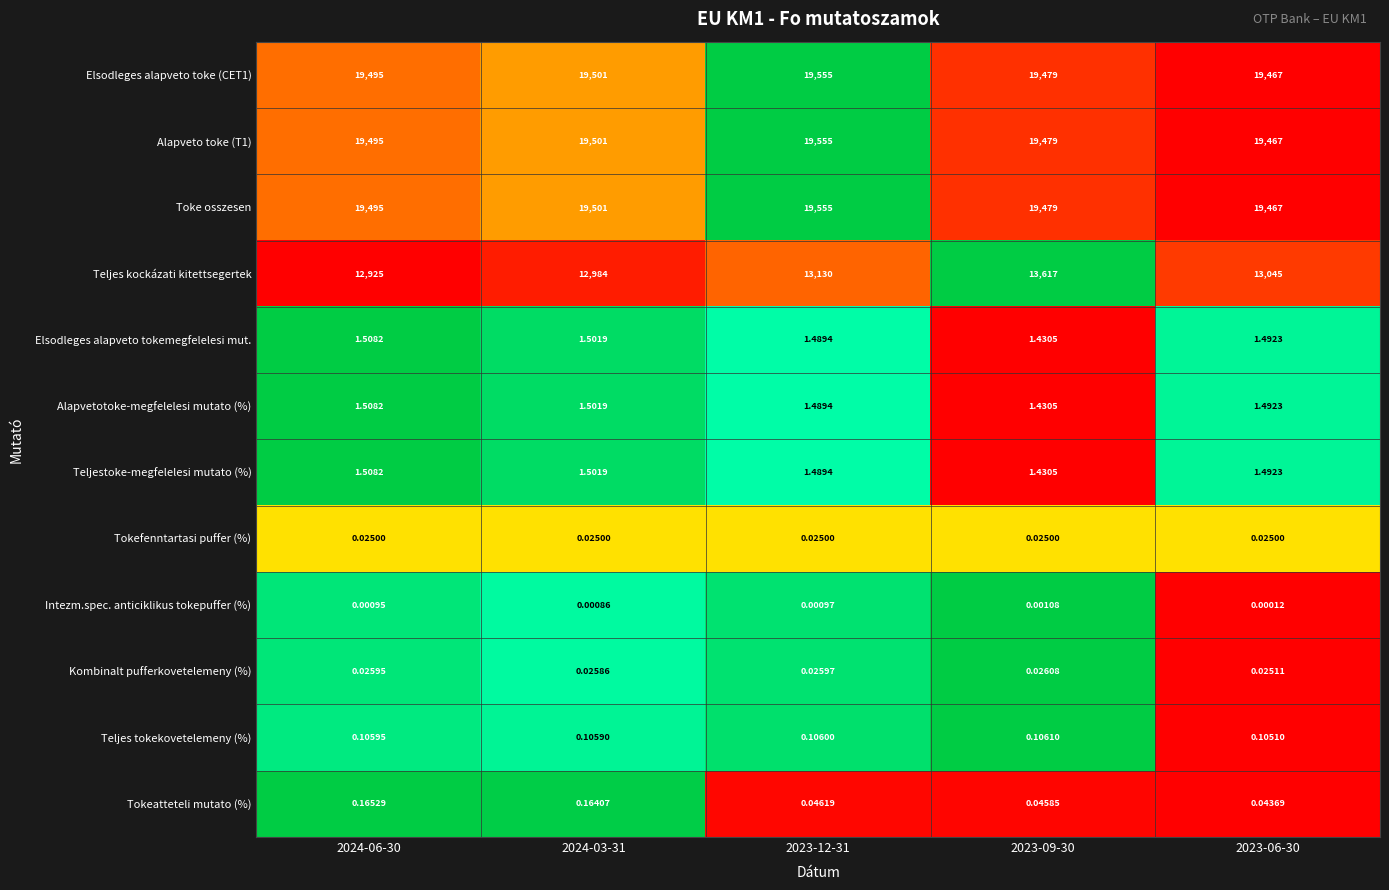

Which series has the largest range (max minus min)?

Teljes kockázati kitettsegertek